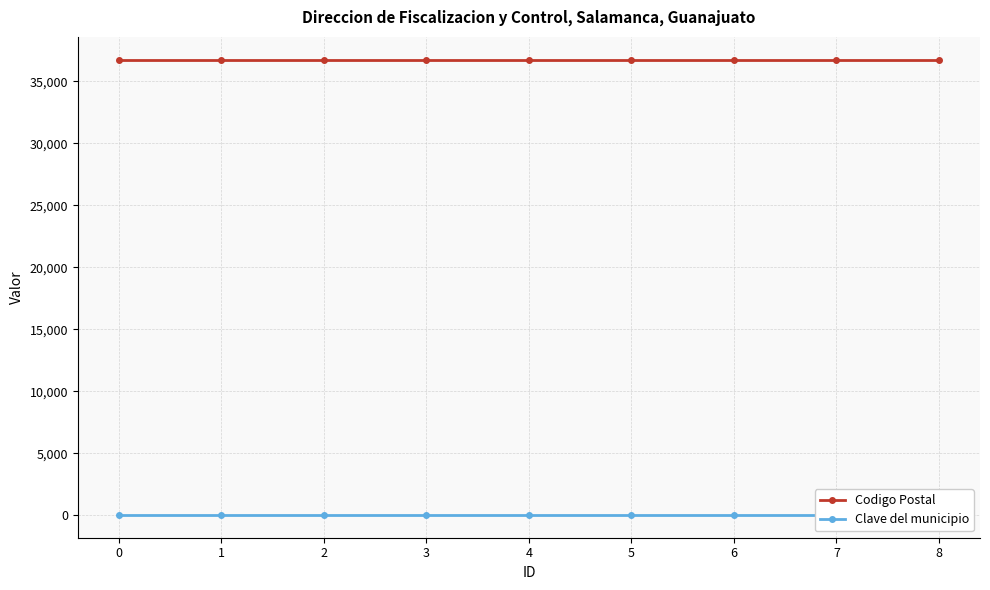

What is the total value across all series at 7?

36767